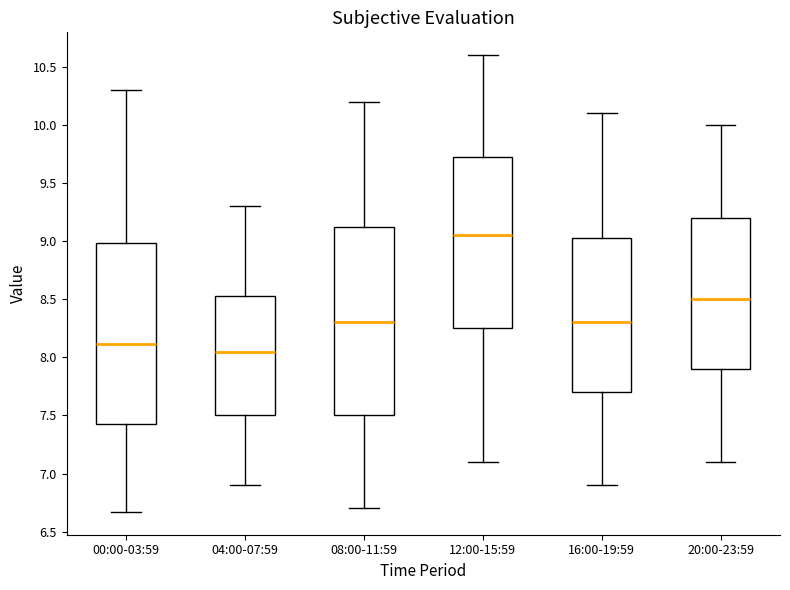

Where is the upper edge of the box for 12:00-15:59 on the y-axis? The values are not printed on the chart, so give them approximately, as read against the axis.

9.75